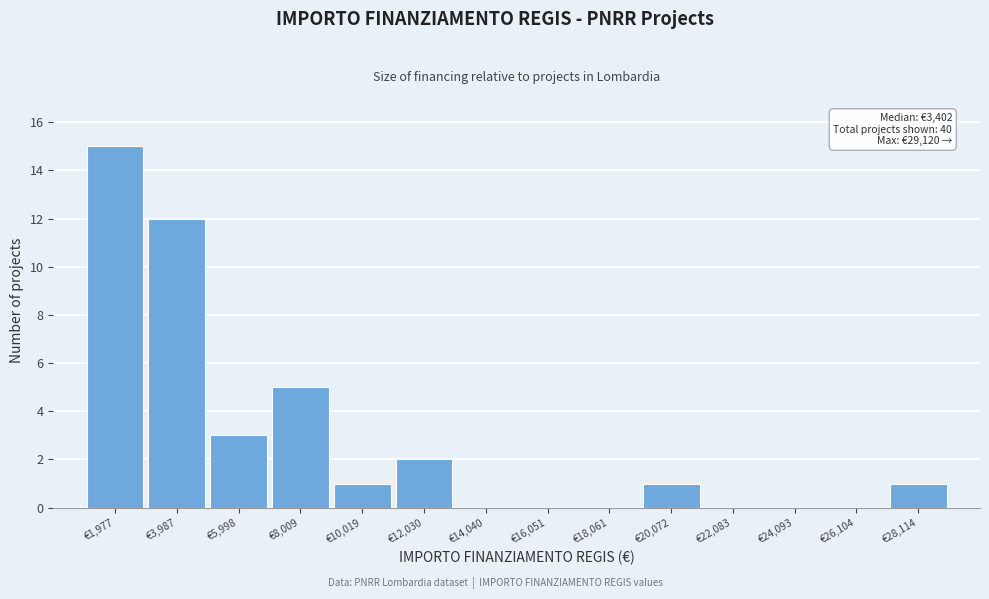

Over which range of the x-axis is the bar tallest?

1000 to 3000